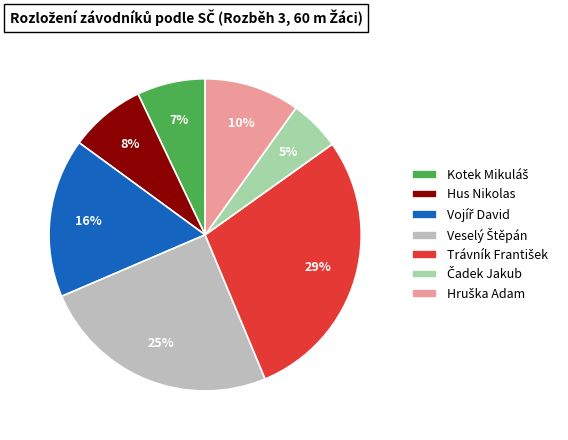

Count the number of slices in the pie.

7